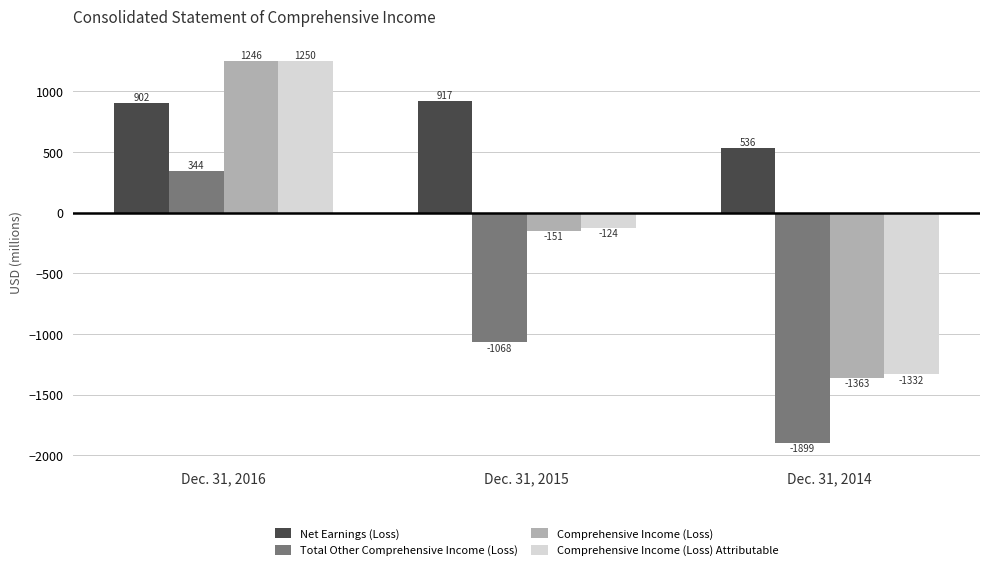

Which category has the highest value across all series?

Dec. 31, 2016